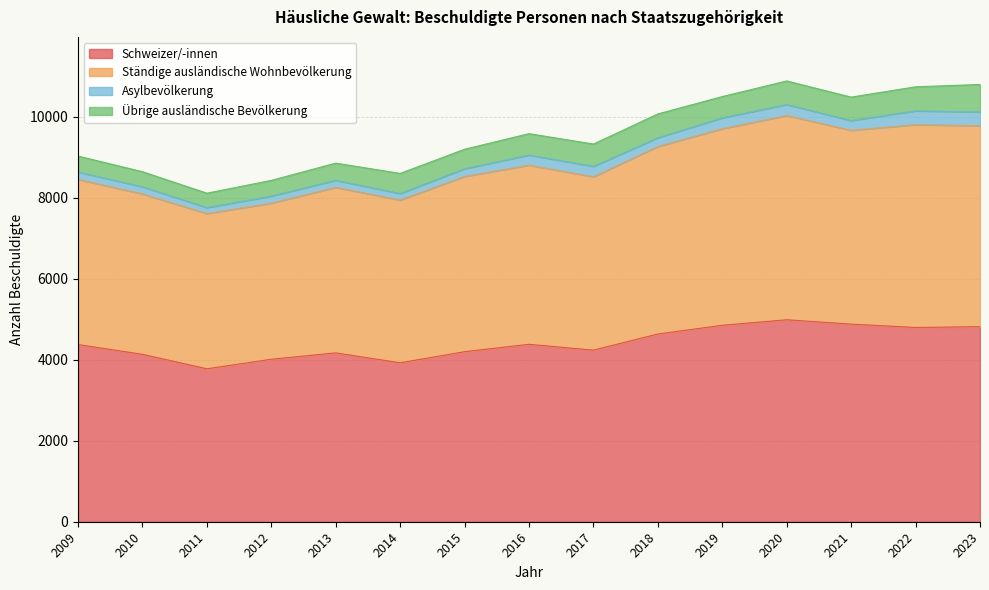

What is the smallest value displayed?

3775